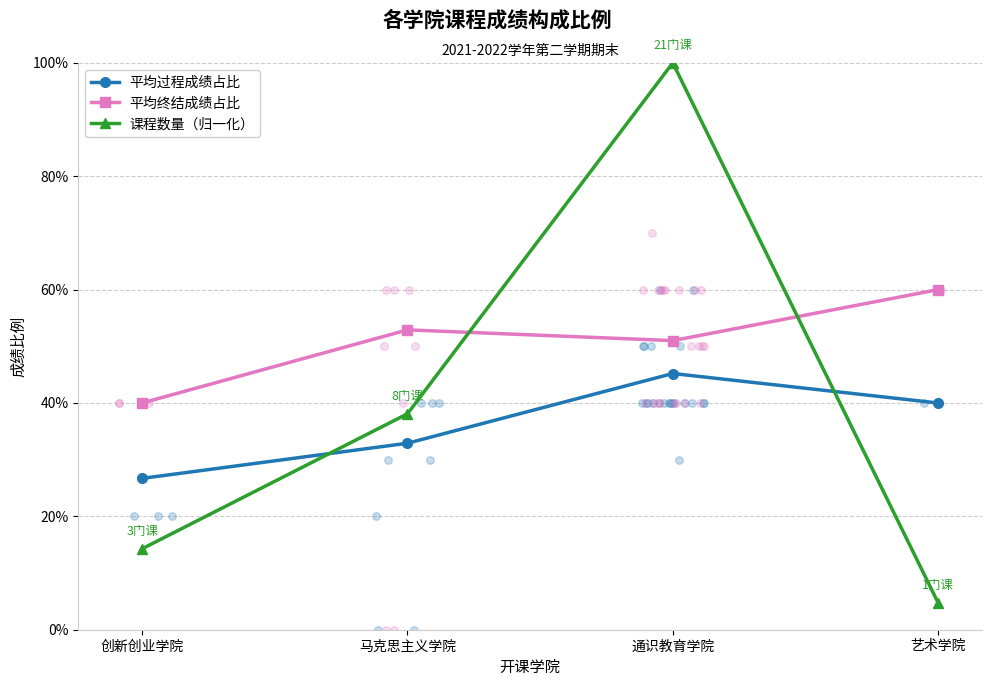

Which series has the largest Y range (max minus min)?

课程数量（归一化）